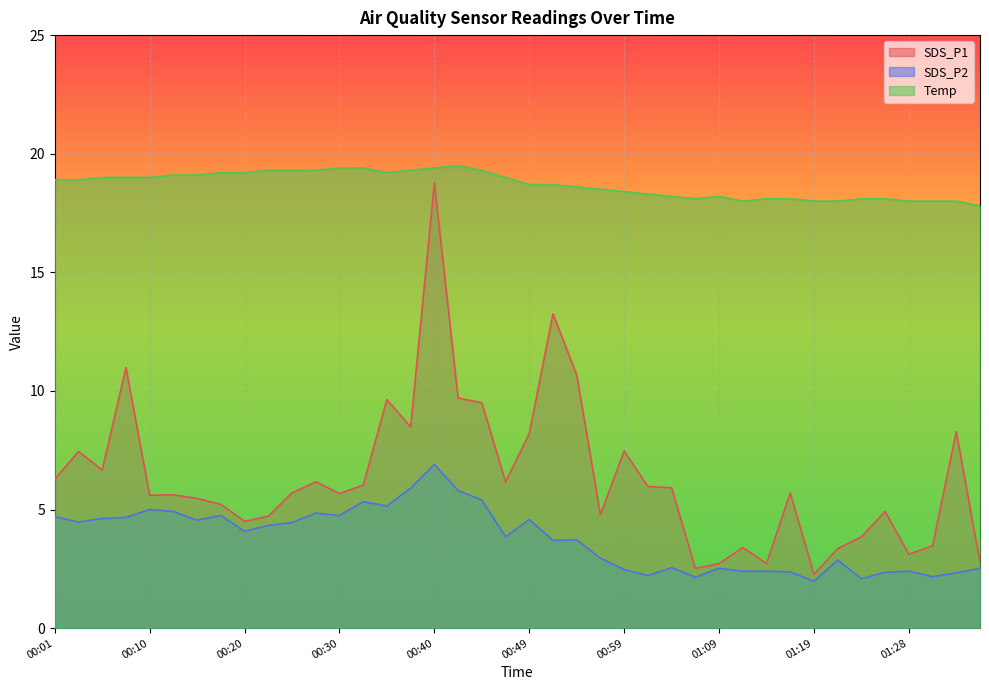

How many distinct data groups are displayed?

3